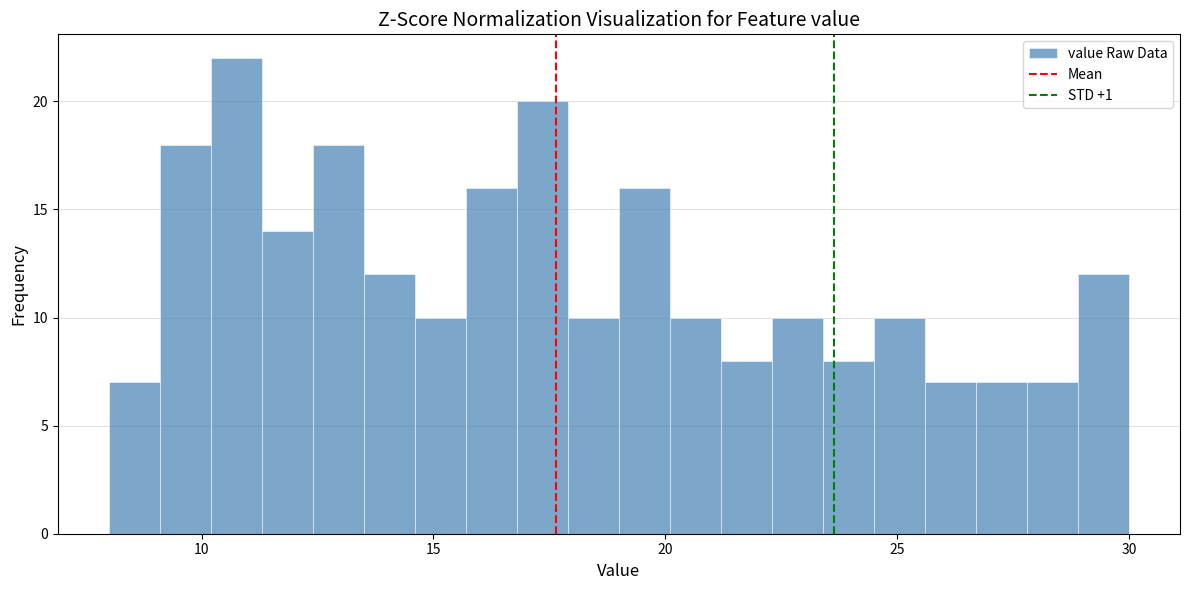

Read against the x-axis, roughly where is the centre of the tallest bar?

11.0